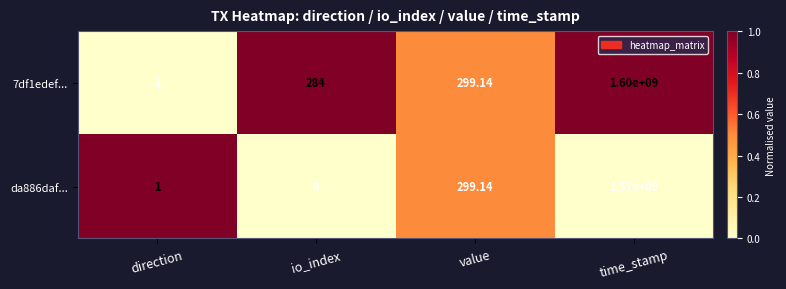

List the series in order of their peak value, lowest first.

da886daf..., 7df1edef...